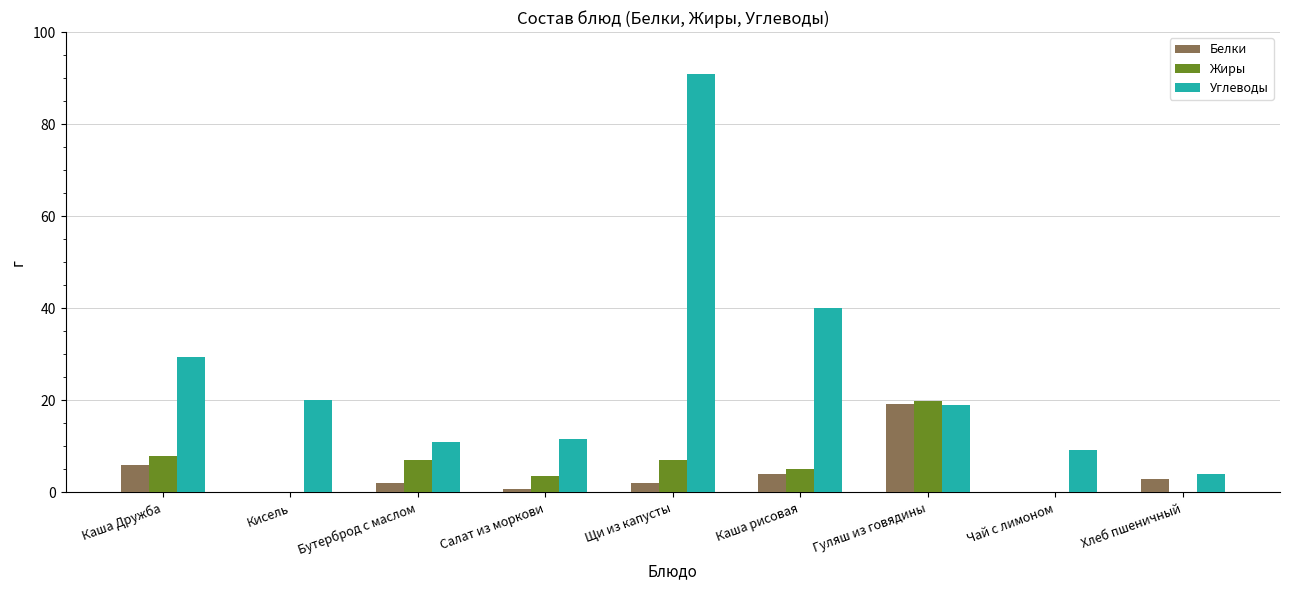

Is the value of Белки at Хлеб пшеничный greater than the value of Углеводы at Гуляш из говядины?

No